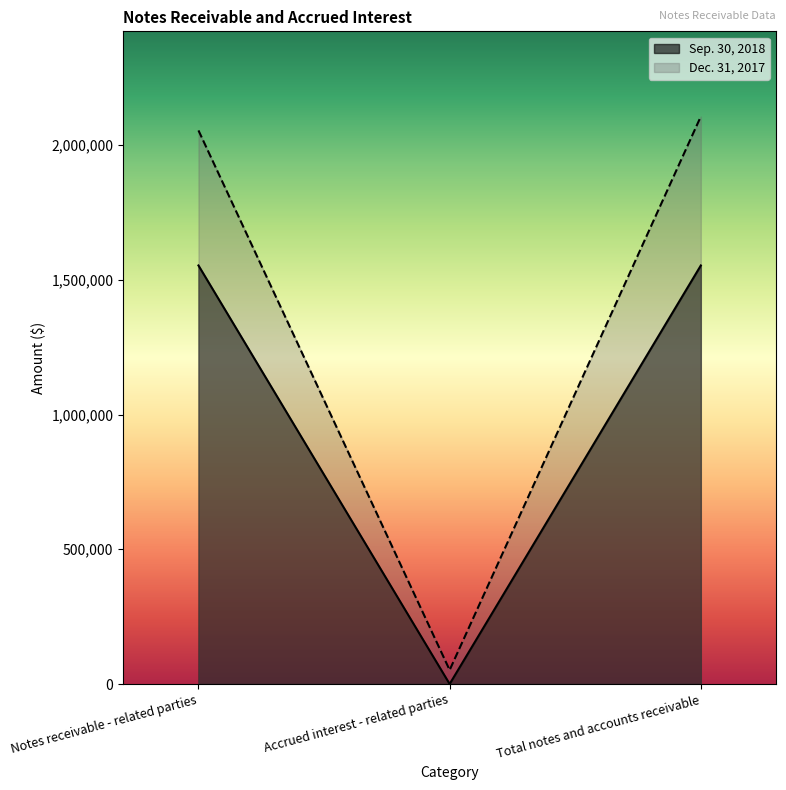

How many lines are shown in the chart?

2